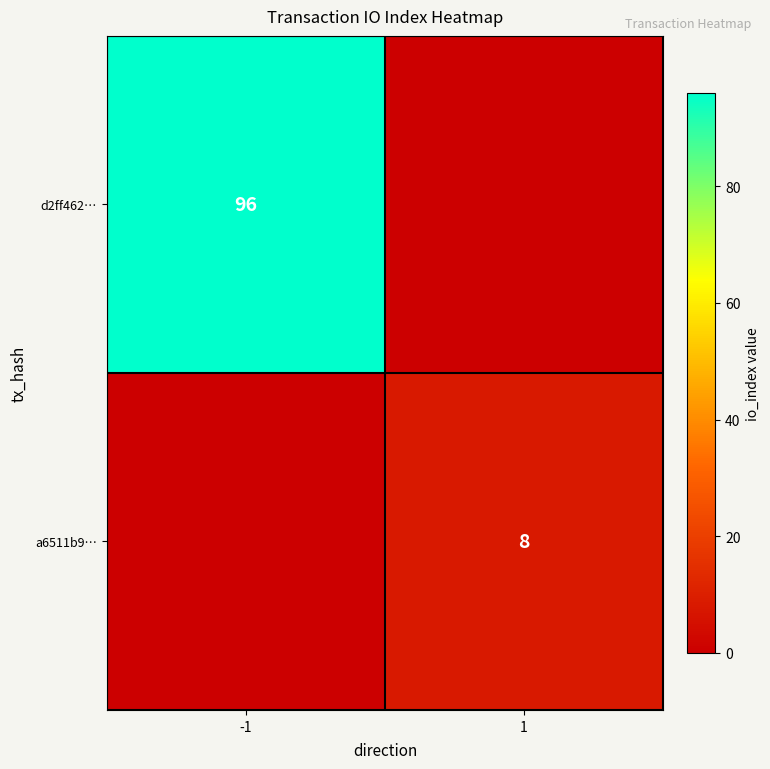

True or false: a6511b9… has a value of 8 at 1.

True